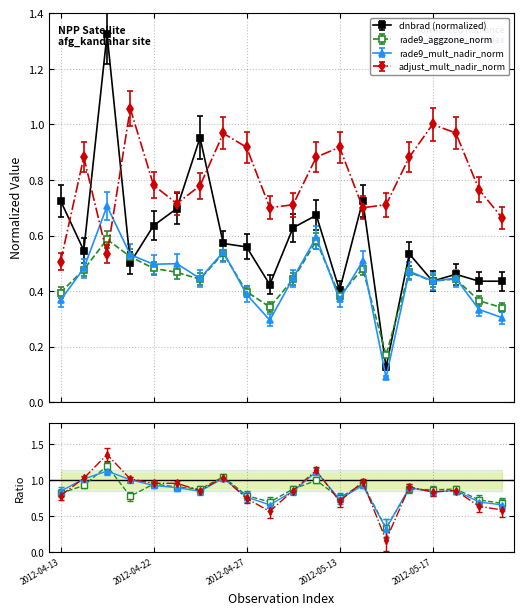

The value of rade9_aggzone_norm at 2012-04-27 is 0.4. True or false?

True